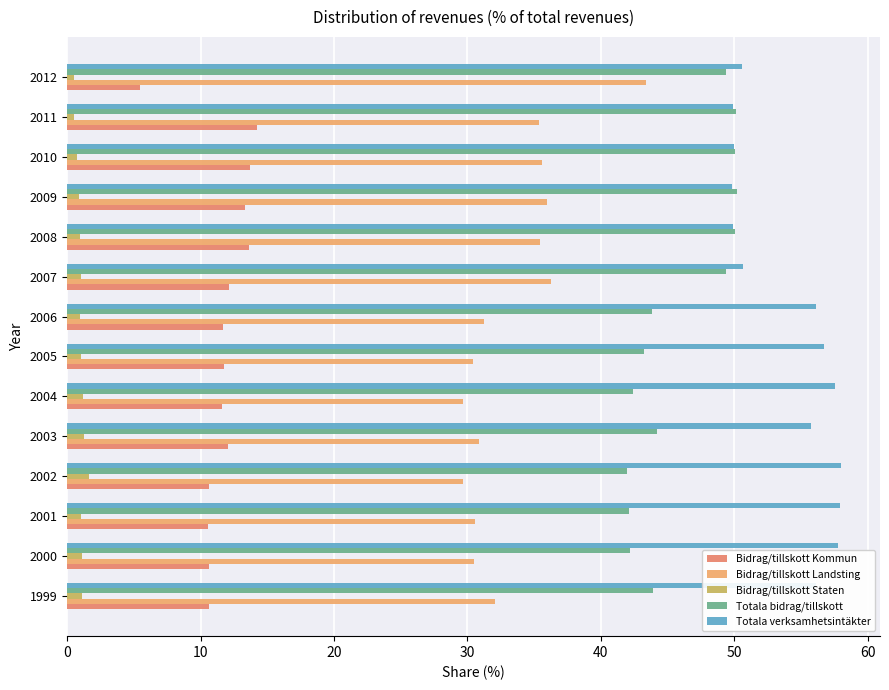

Count the number of data series in this chart.

5